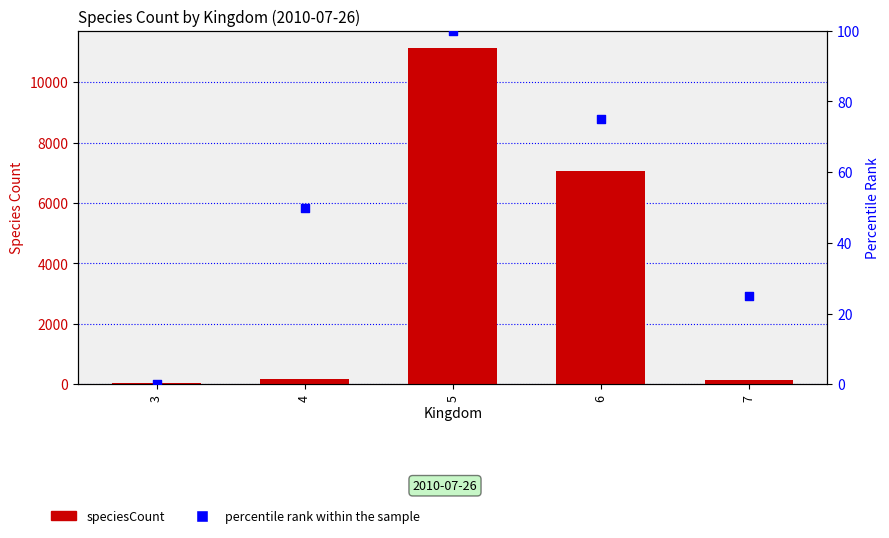

At which category is the sum across all series the highest?

5